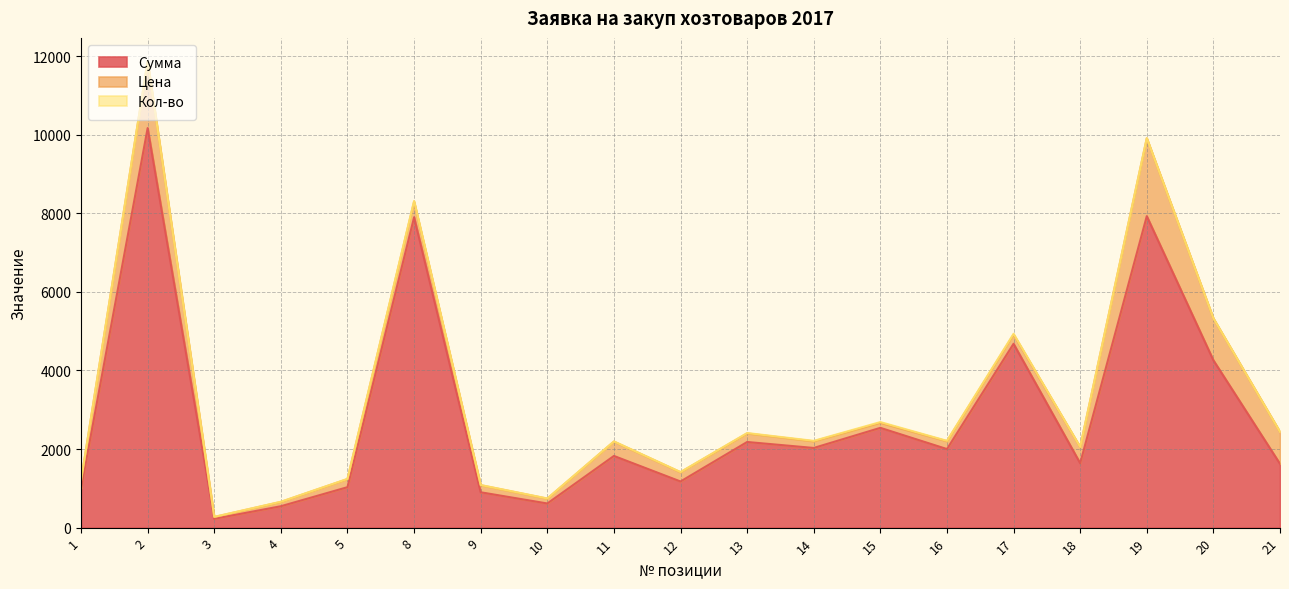

Which series changed the most between 14 and 19?

Сумма